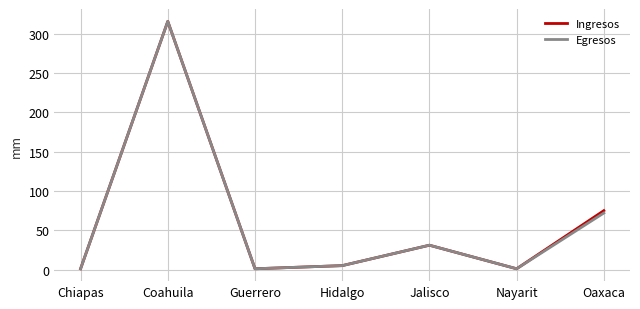

Is it true that Egresos equals 49 at Oaxaca?

False